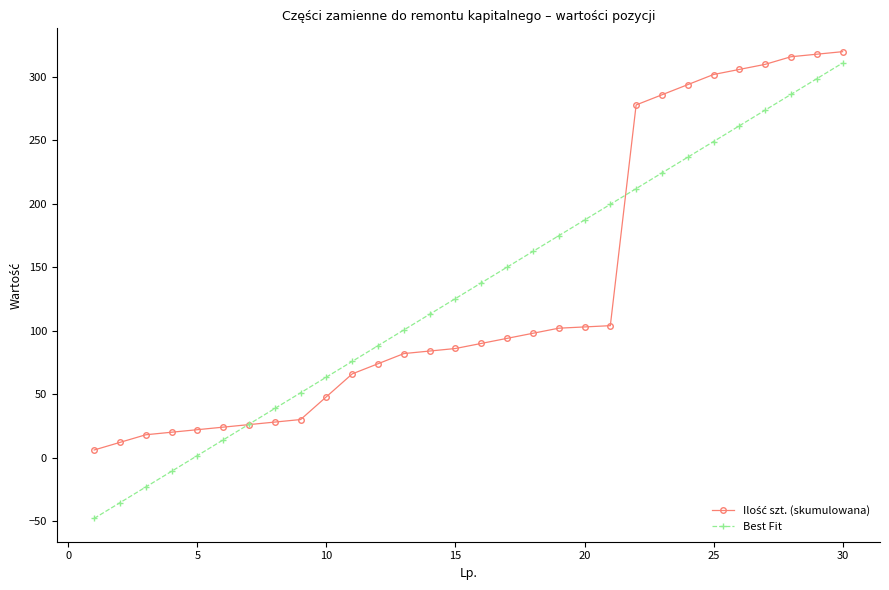

What is the lowest value of the Best Fit series?

-47.9